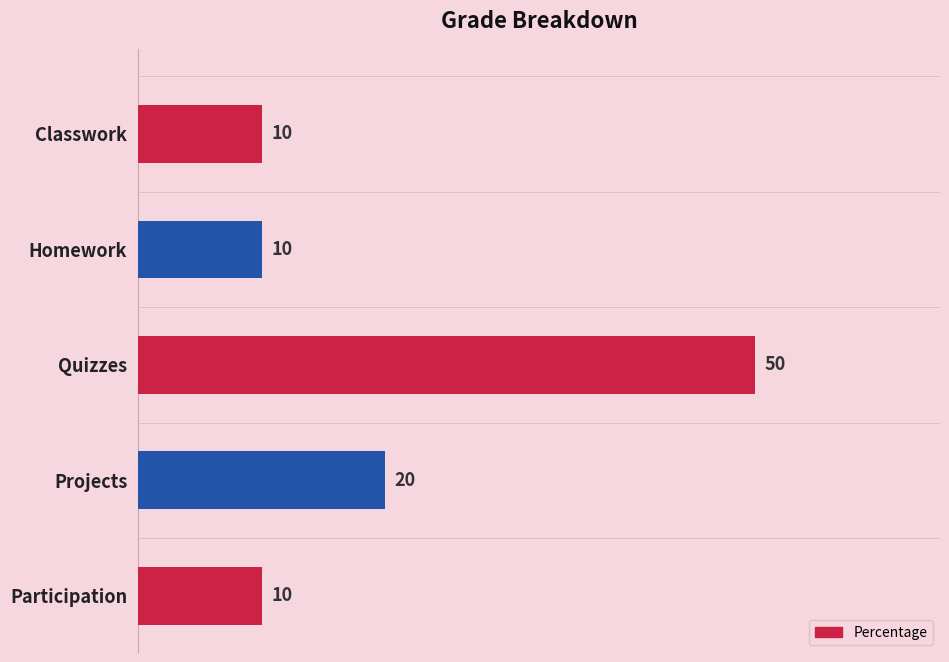

Reading bottom to top, transcribe all the data shown in this chart.

10	20	50	10	10